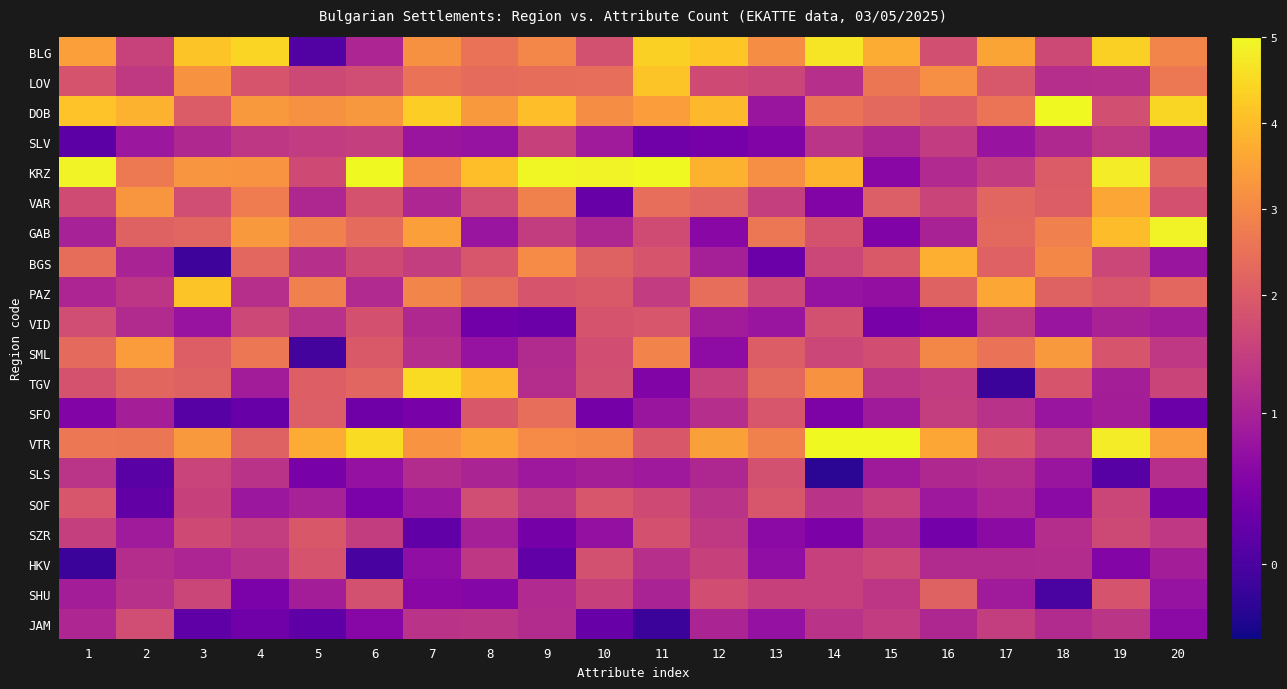

Count the number of categories in the chart.

20